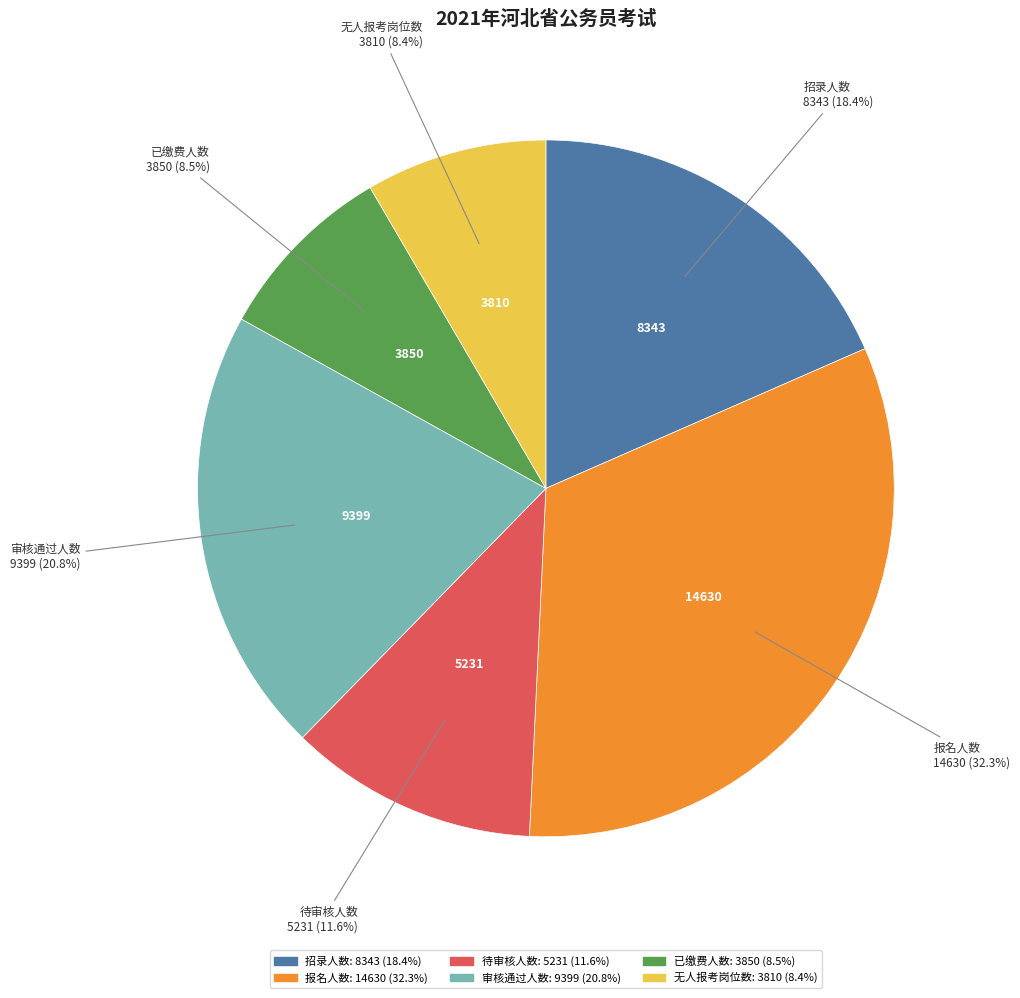

Is the sum of 无人报考岗位数 and 招录人数 greater than half?

No